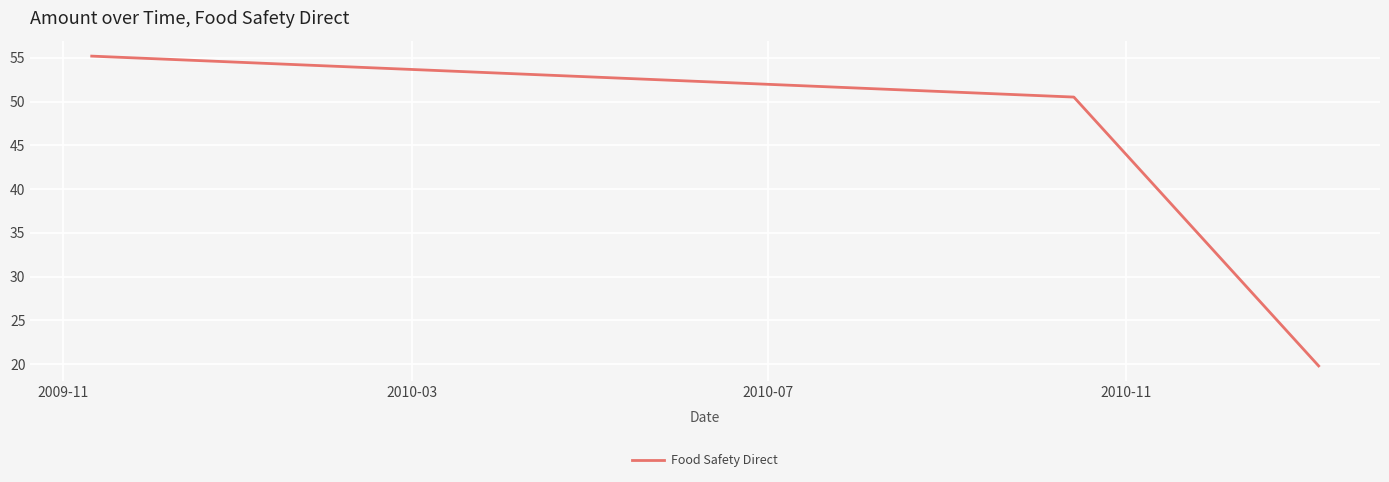

What is the minimum value shown in the chart?

19.8